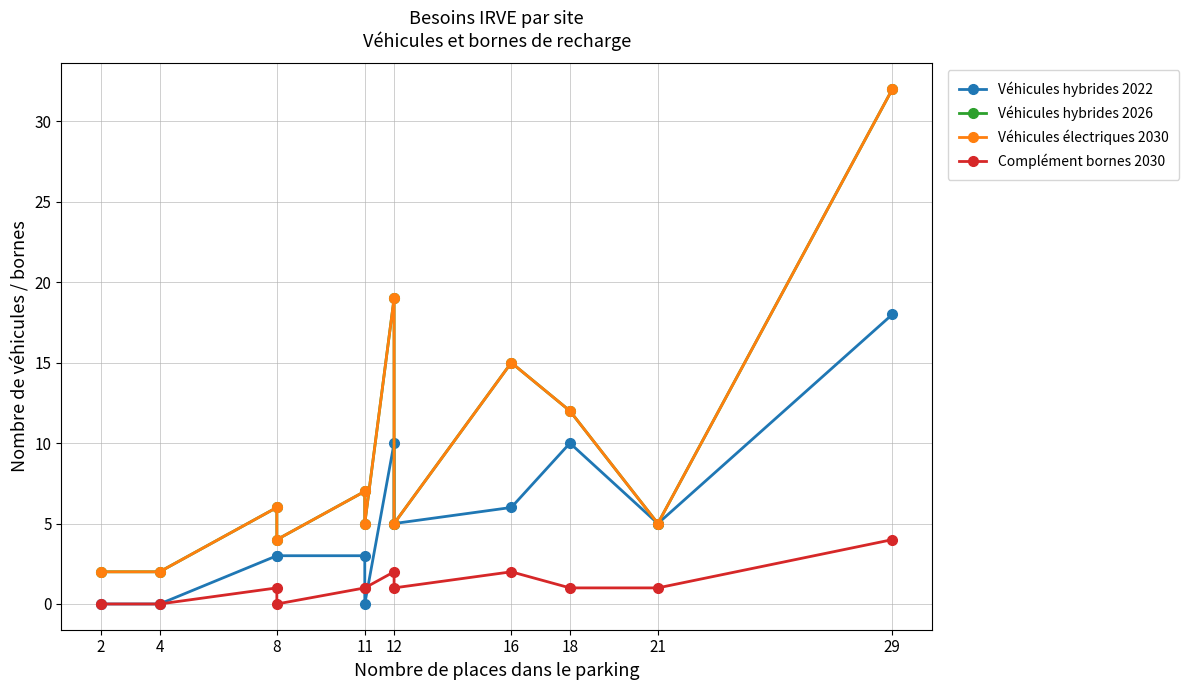

What are all the series names shown in the legend?

Véhicules hybrides 2022, Véhicules hybrides 2026, Véhicules électriques 2030, Complément bornes 2030